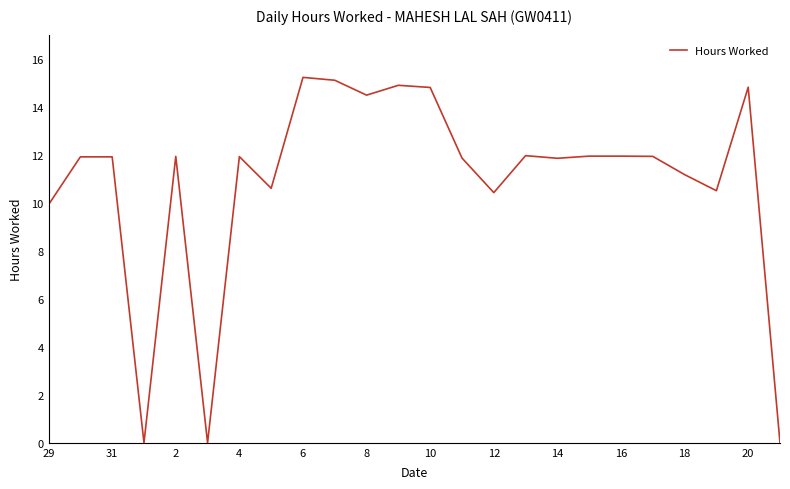

What is the greatest value displayed?

15.2